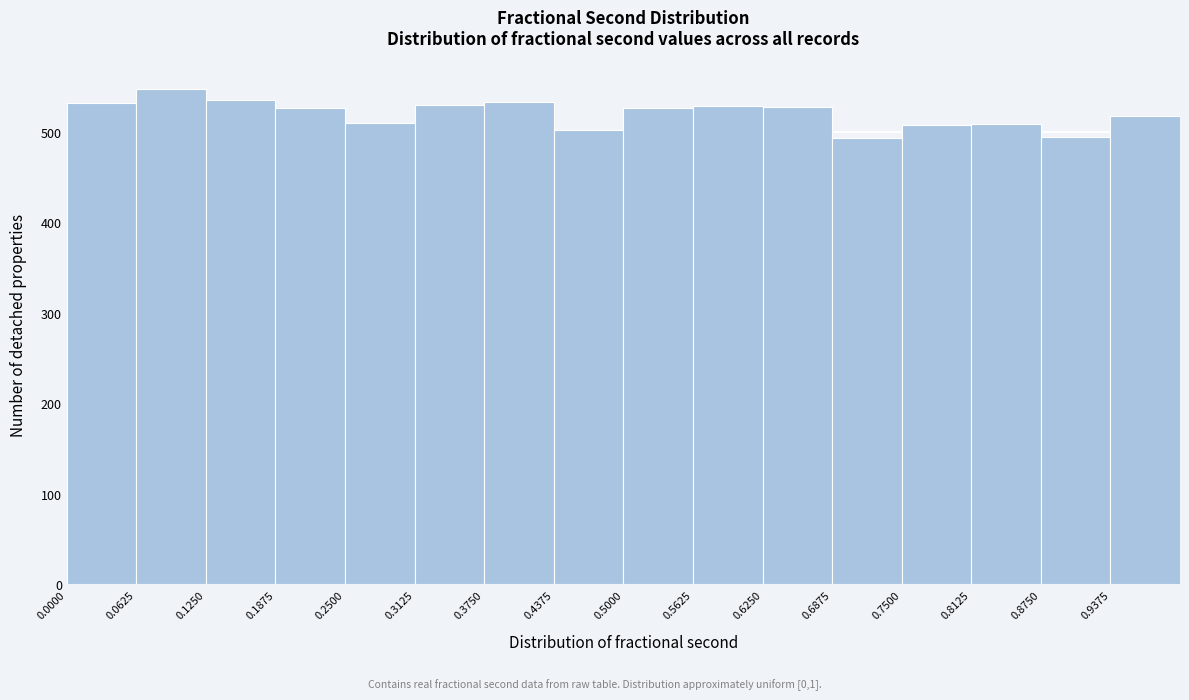

Reading left to right, transcribe this chart: for each bar, give the range it covers on the x-axis and its height. Neither the bar edges nor the heights are printed on the chart, so give them approximately, as read against the axes.

0.00 to 0.06: 530
0.06 to 0.13: 550
0.13 to 0.19: 540
0.19 to 0.25: 530
0.25 to 0.31: 510
0.31 to 0.38: 530
0.38 to 0.44: 530
0.44 to 0.50: 500
0.50 to 0.56: 530
0.56 to 0.63: 530
0.63 to 0.69: 530
0.69 to 0.75: 490
0.75 to 0.81: 510
0.81 to 0.88: 510
0.88 to 0.94: 490
0.94 to 1.00: 520